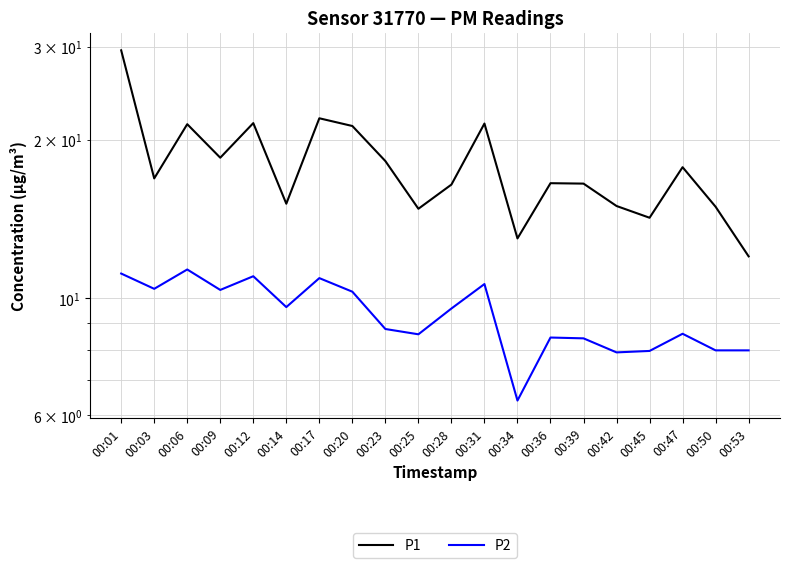

What is the difference between the highest and lowest values at 00:28?

6.9